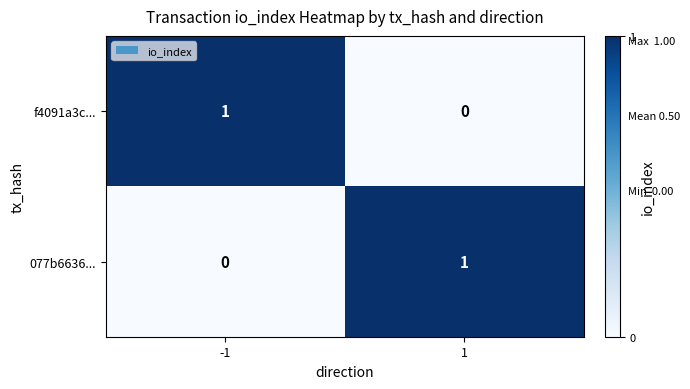

The value of 077b6636... at -1 is 0. True or false?

True